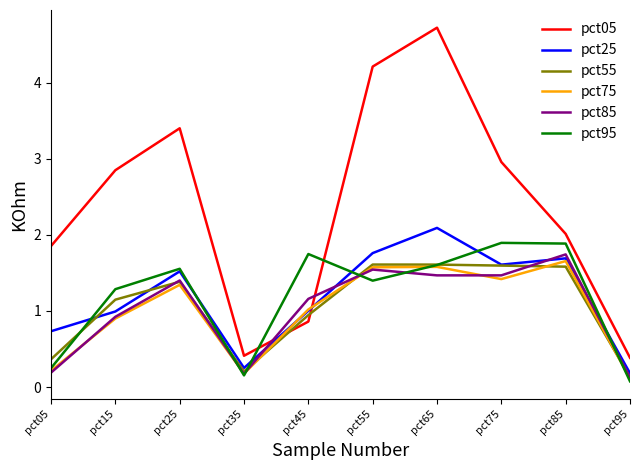

What is the minimum value for pct25?

0.2